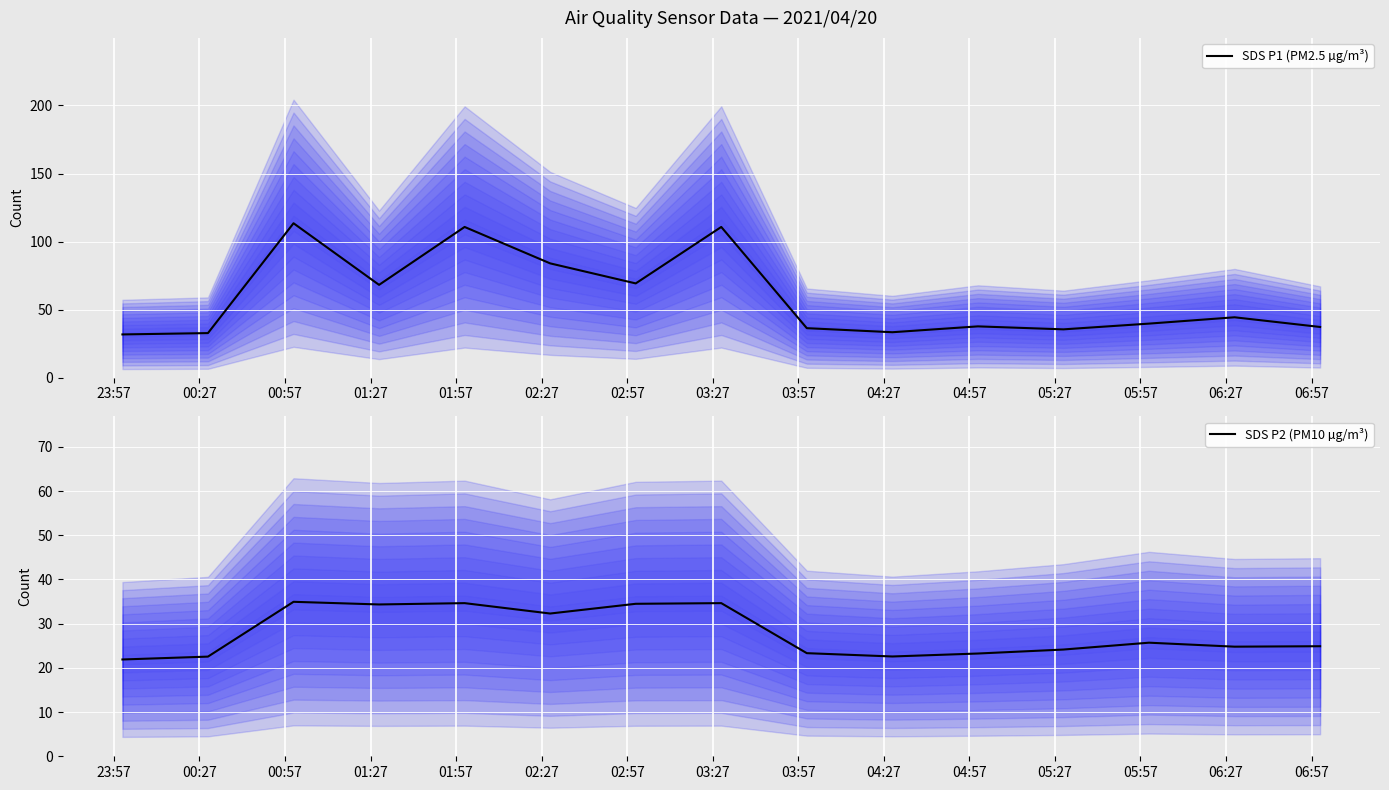

What is the minimum value for SDS P1 (PM2.5 µg/m³)?

31.8